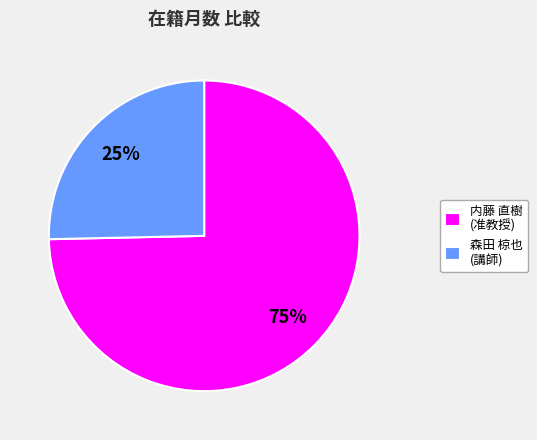

Is there a majority slice in this chart?

Yes